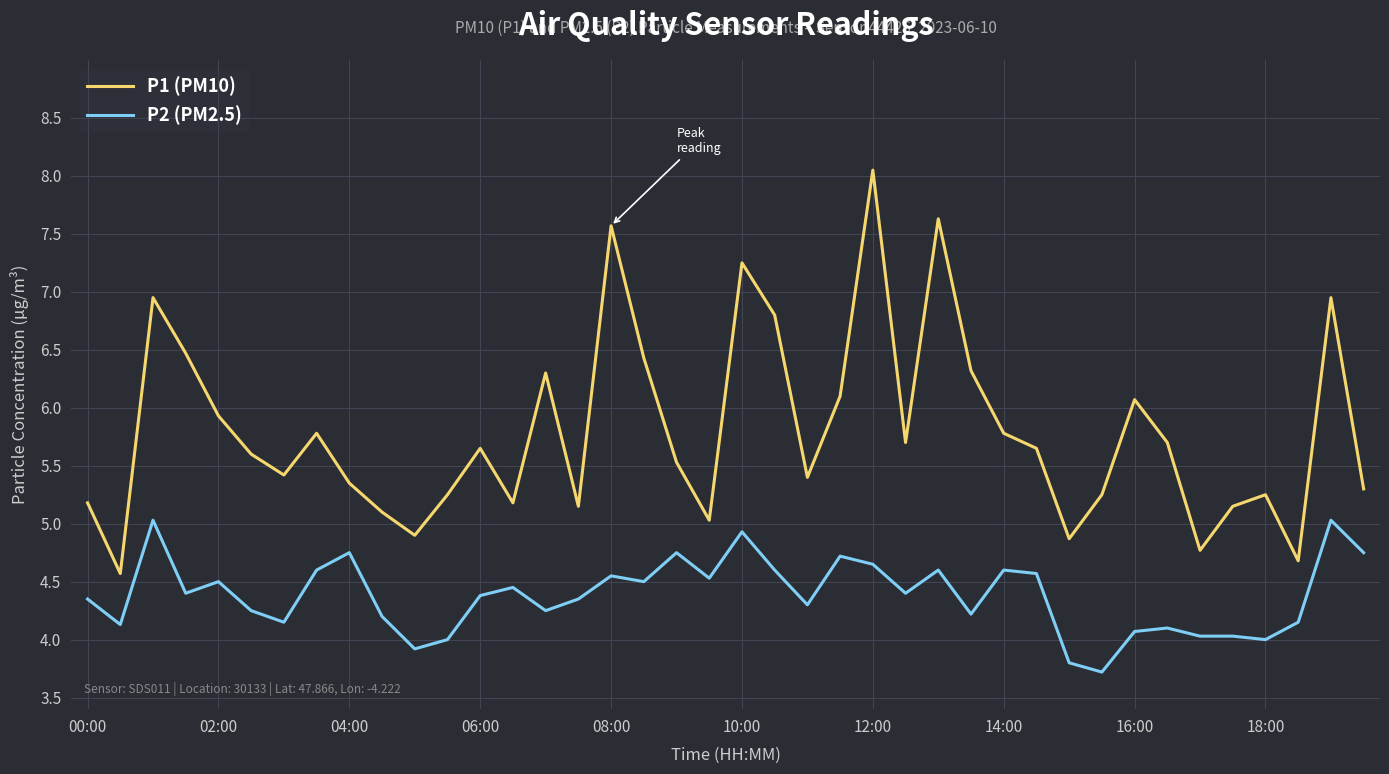

What is the difference between the maximum and minimum values in the P2 (PM2.5) series?

1.3